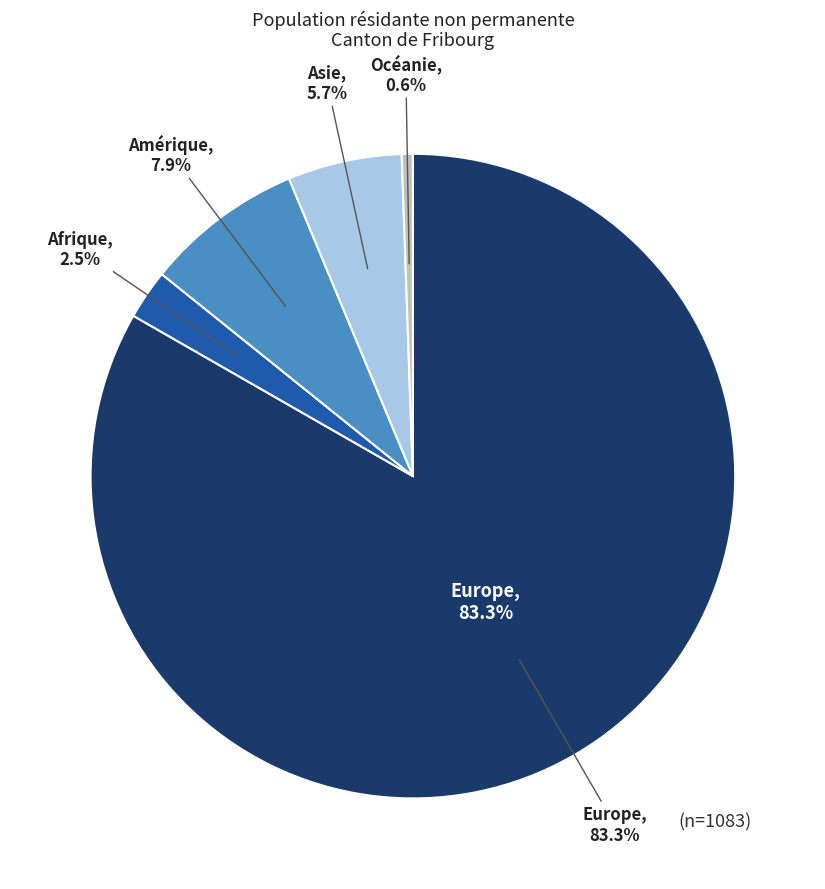

The Afrique slice represents 2% of the pie. True or false?

True